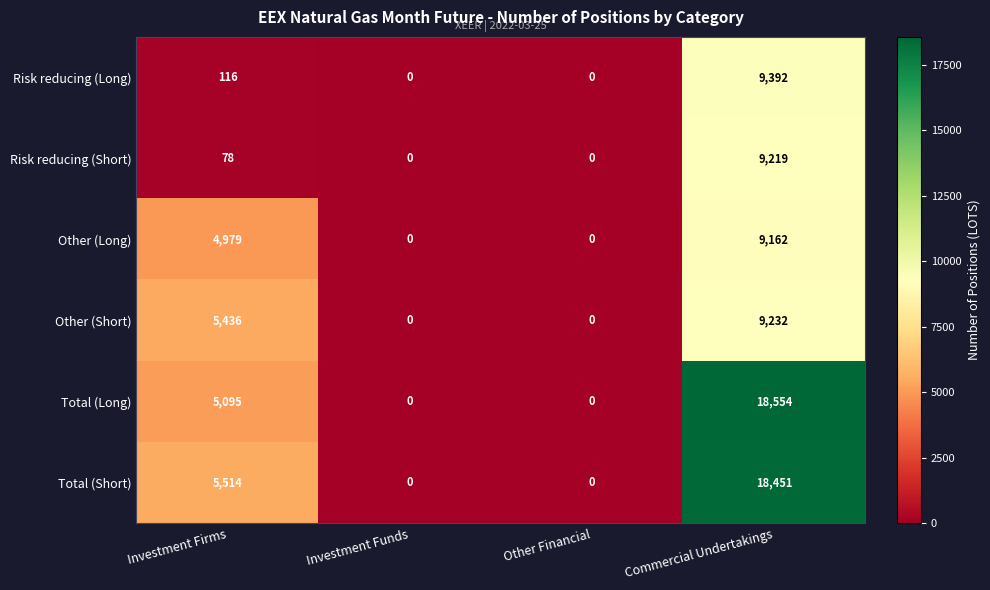

Which series has the largest range (max minus min)?

Total (Long)